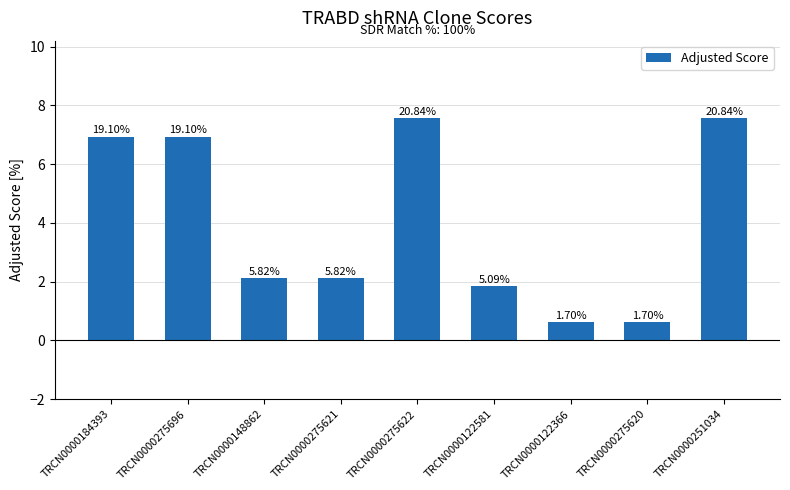

Reading right to left, transcribe all the data shown in this chart.

7.6	0.6	0.6	1.8	7.6	2.1	2.1	6.9	6.9